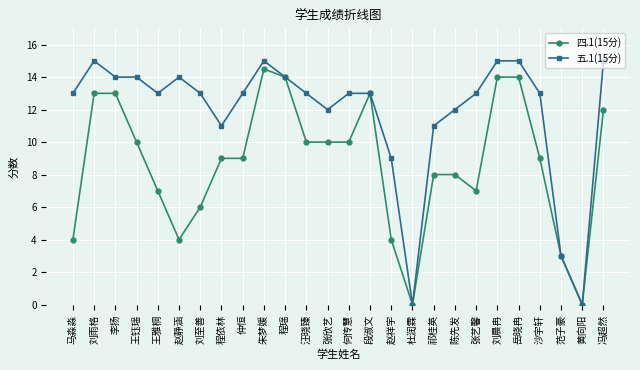

What is the maximum value for 五.1(15分)?

15.0